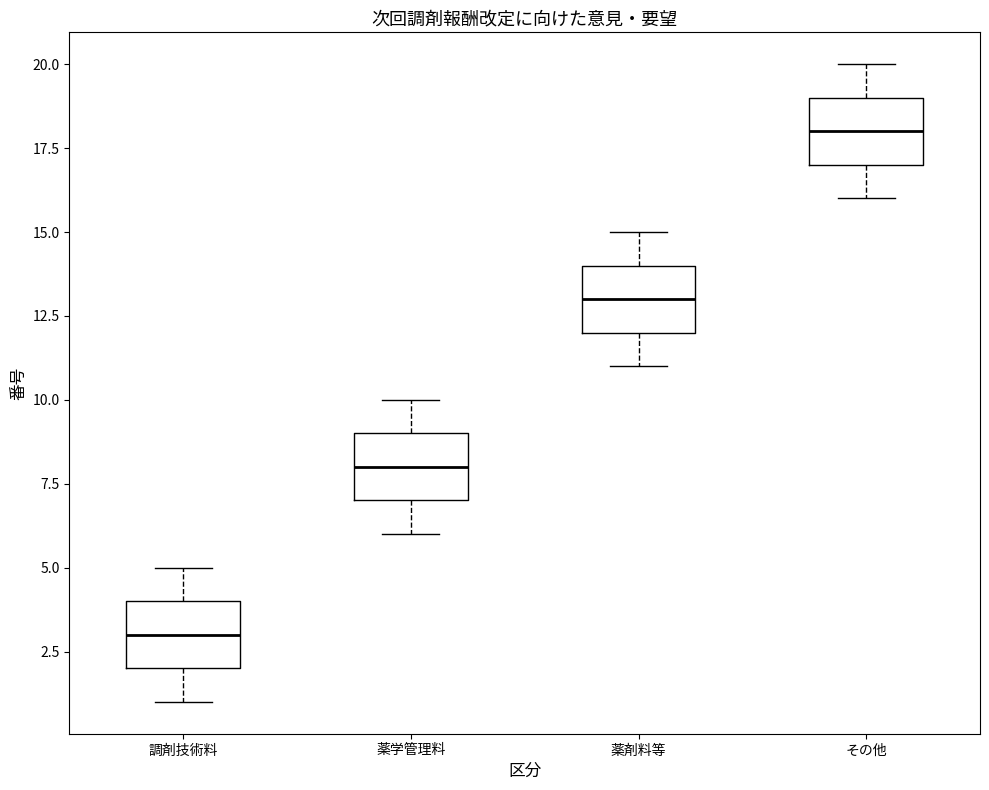

Which box's median line is the highest?

その他